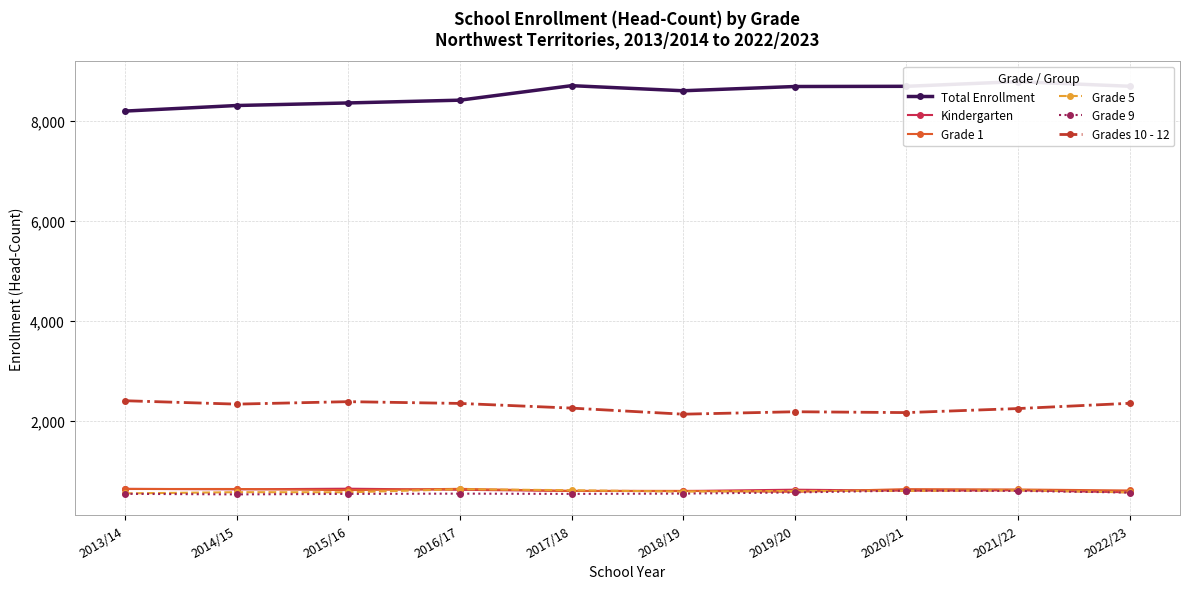

Reading left to right, extract all data points from this chart.

Total Enrollment: 2013/14=8204.0	2014/15=8315.5	2015/16=8367.0	2016/17=8422.5	2017/18=8713.0	2018/19=8611.0	2019/20=8696.0	2020/21=8700.0	2021/22=8794.0	2022/23=8701.0
Kindergarten: 2013/14=639.0	2014/15=629.0	2015/16=642.0	2016/17=620.0	2017/18=597.0	2018/19=595.0	2019/20=622.0	2020/21=602.0	2021/22=610.0	2022/23=570.0
Grade 1: 2013/14=636.0	2014/15=636.0	2015/16=613.0	2016/17=639.0	2017/18=597.0	2018/19=598.0	2019/20=579.0	2020/21=633.0	2021/22=626.0	2022/23=606.0
Grade 5: 2013/14=548.0	2014/15=572.0	2015/16=570.0	2016/17=631.0	2017/18=612.0	2018/19=583.0	2019/20=597.0	2020/21=598.0	2021/22=610.0	2022/23=568.0
Grade 9: 2013/14=539.0	2014/15=528.0	2015/16=538.0	2016/17=543.0	2017/18=538.0	2018/19=544.0	2019/20=567.0	2020/21=604.0	2021/22=598.0	2022/23=565.0
Grades 10 - 12: 2013/14=2403.5	2014/15=2335.5	2015/16=2385.0	2016/17=2349.5	2017/18=2256.0	2018/19=2134.0	2019/20=2183.0	2020/21=2166.0	2021/22=2247.0	2022/23=2352.0